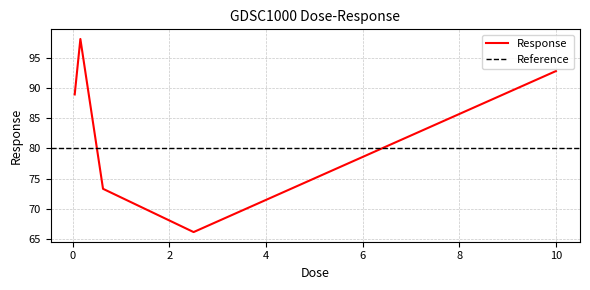

At which category does the data reach its first local peak?

0.15625